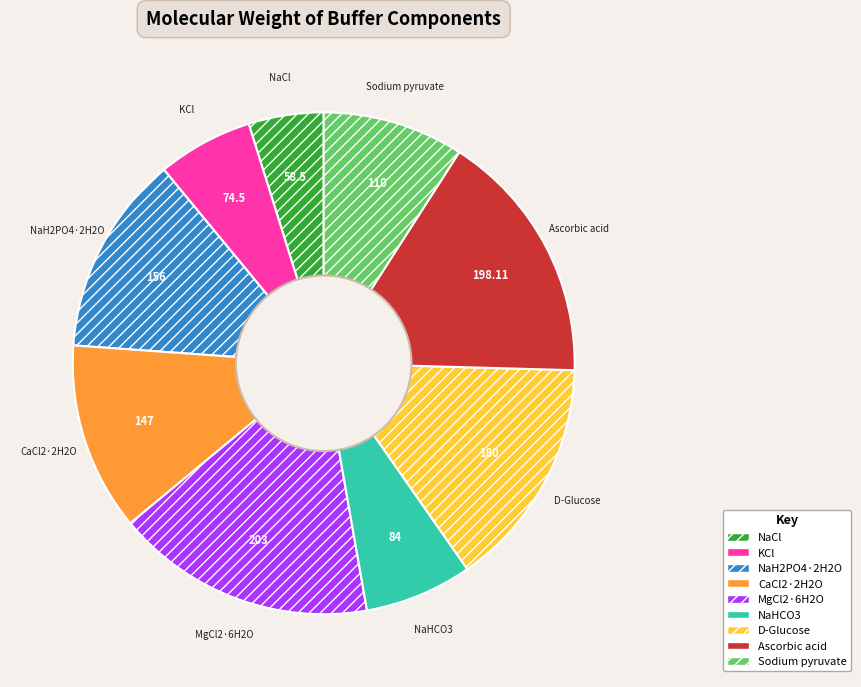

Which category has the smallest portion of the pie?

NaCl